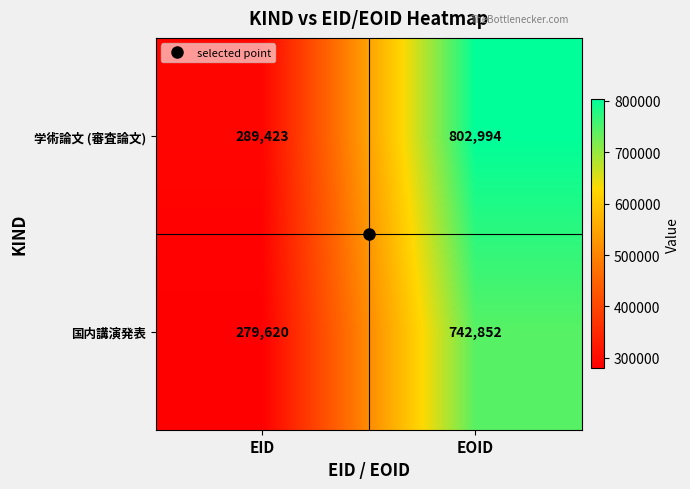

Which series has the largest range (max minus min)?

学術論文 (審査論文)